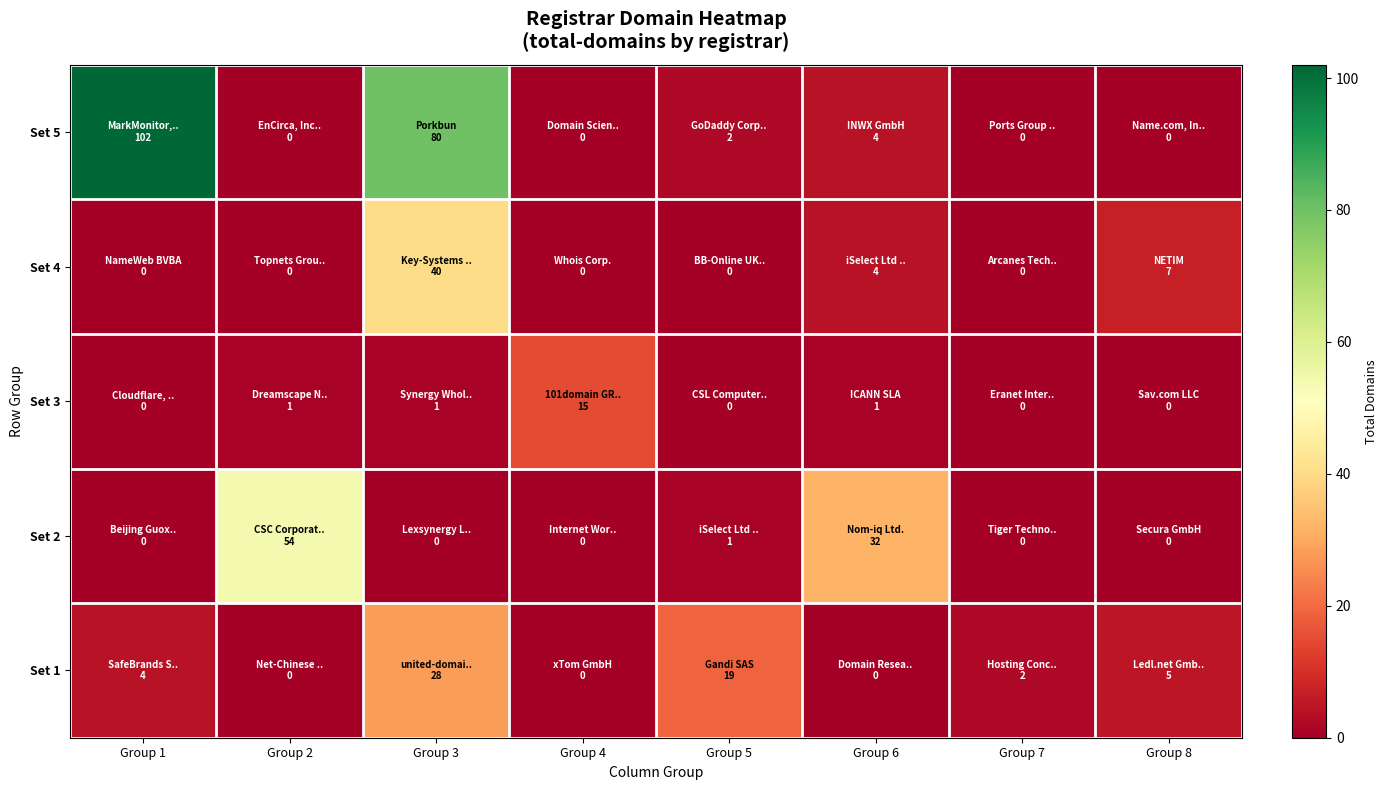

Between Group 6 and Group 2, which is larger?

Group 6